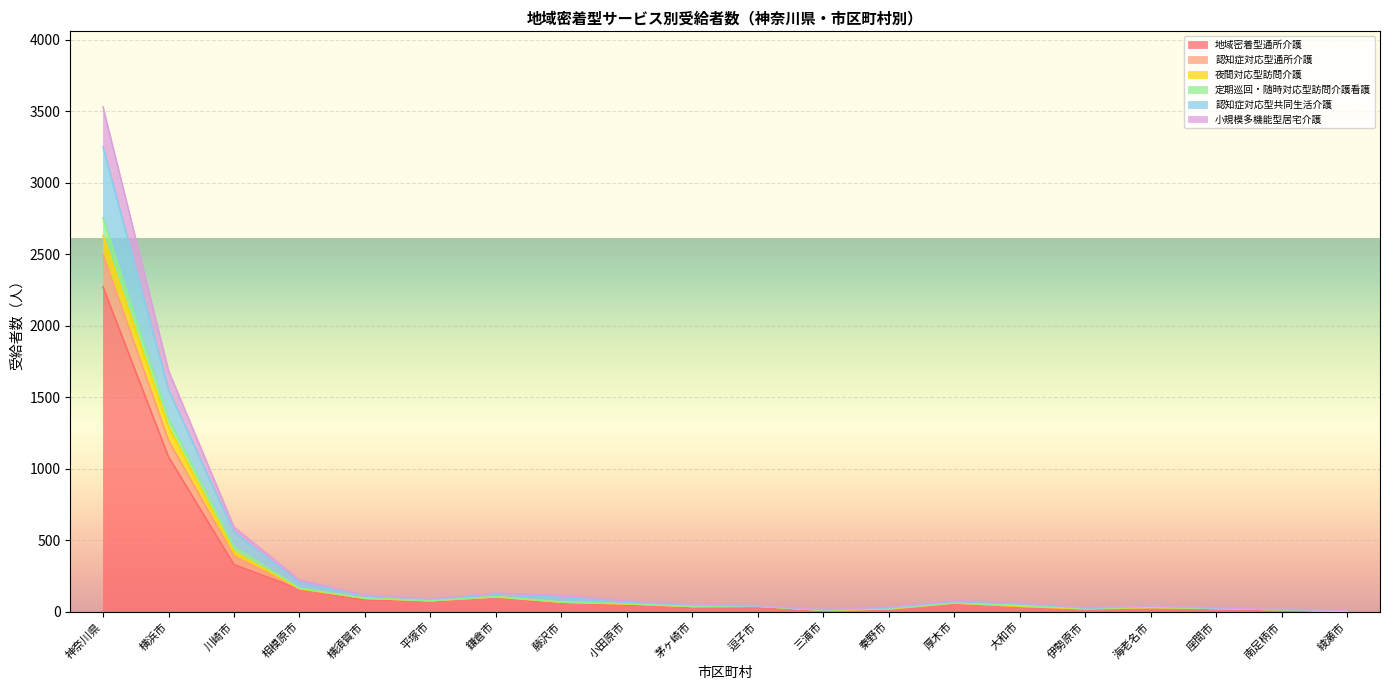

At which category is the sum across all series the highest?

神奈川県